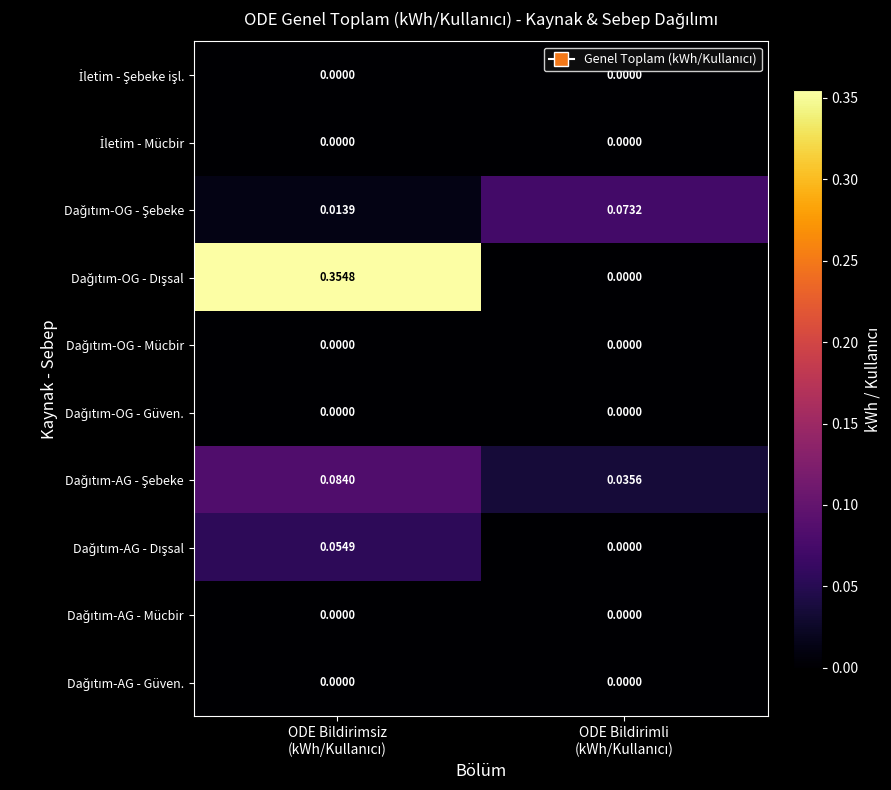

Which series has the largest range (max minus min)?

Dağıtım-OG - Dışsal